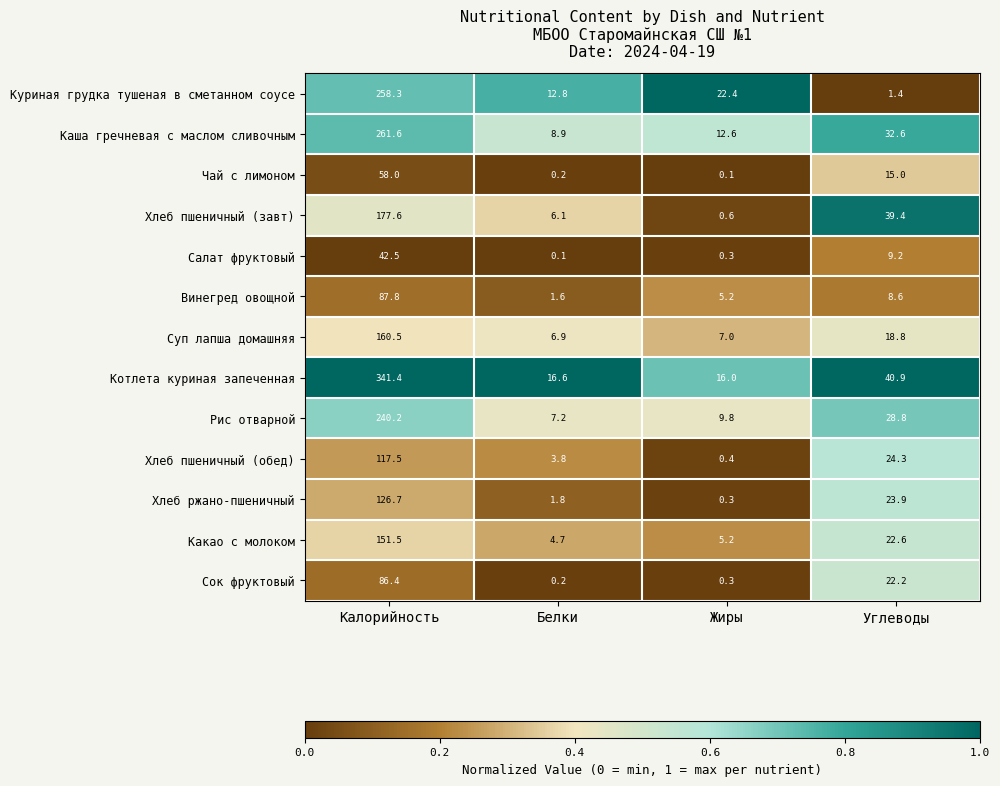

What is the difference between the second highest and minimum values in the Хлеб пшеничный (завт) series?

38.8